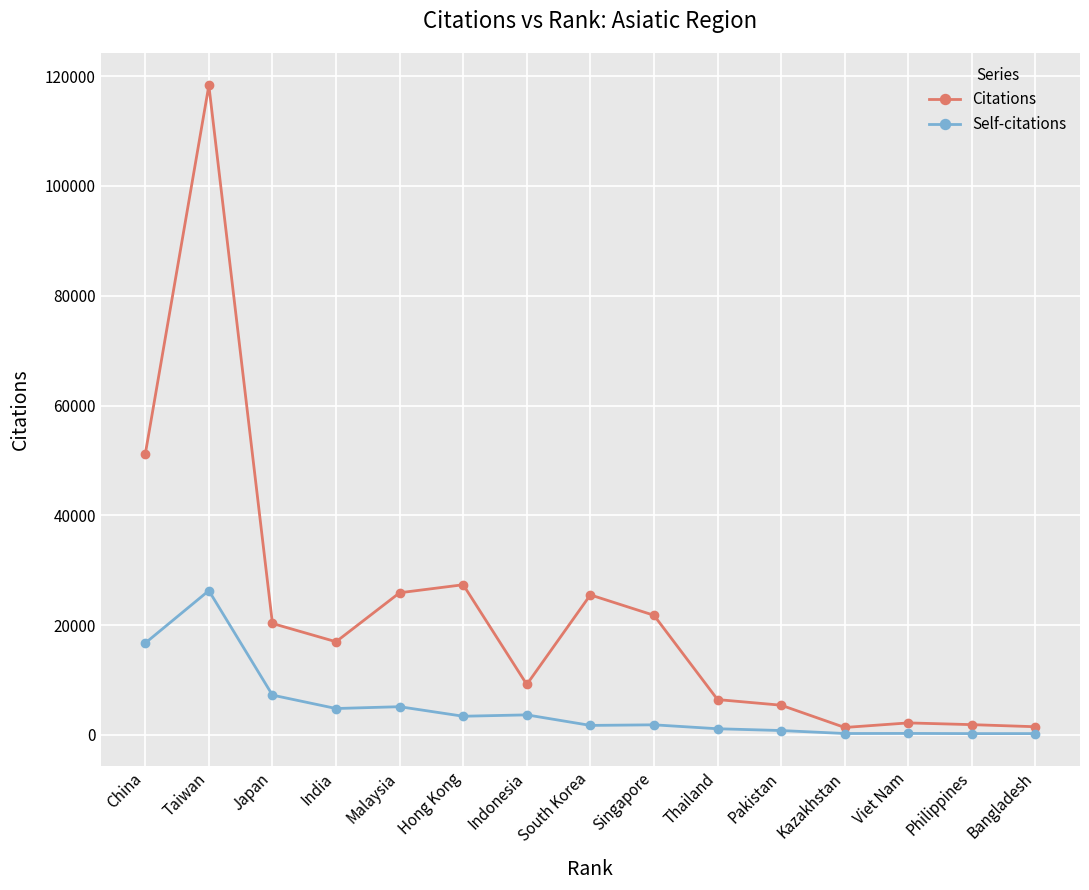

Rank the series at Bangladesh from lowest to highest value.

Self-citations, Citations